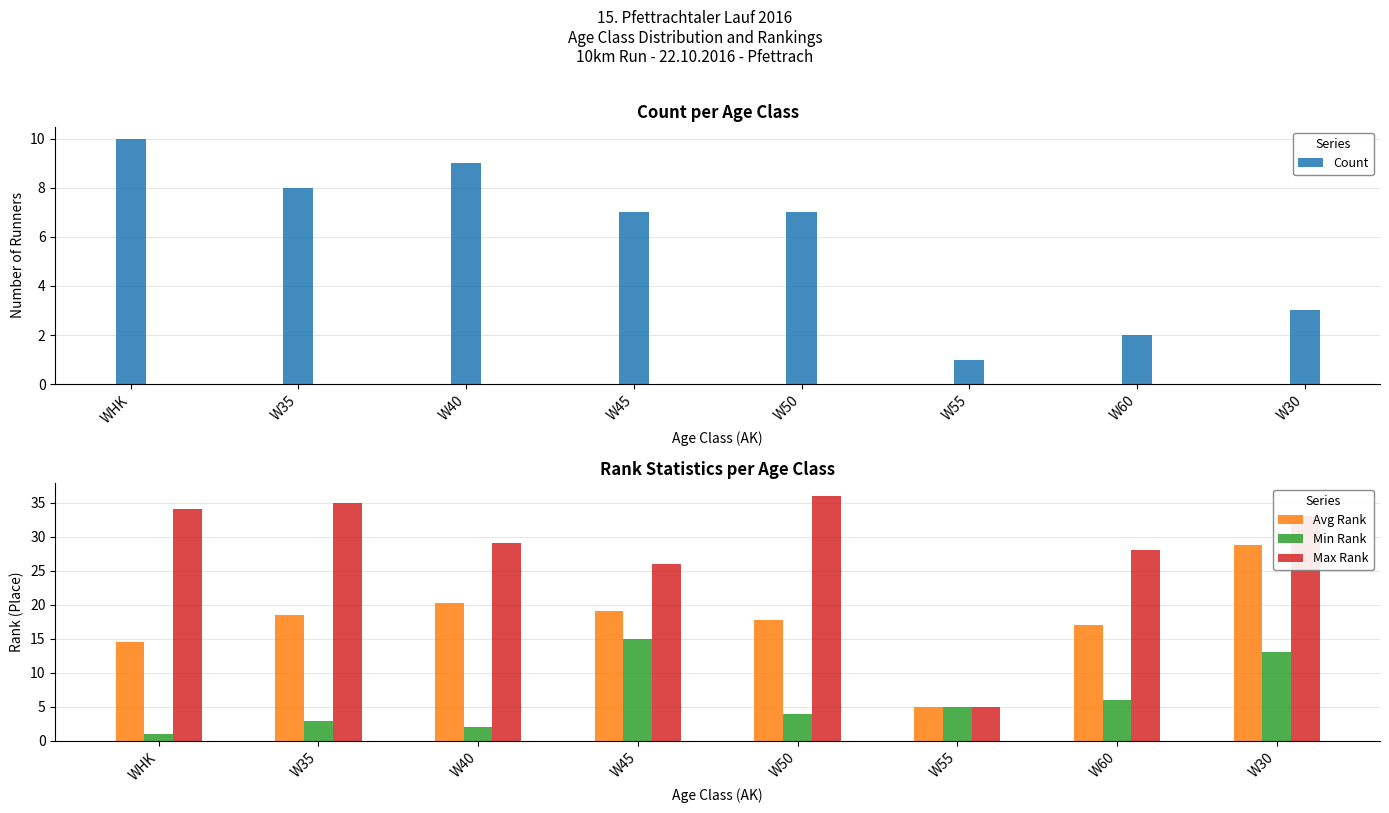

True or false: Count has a value of 2.0 at W60.

True